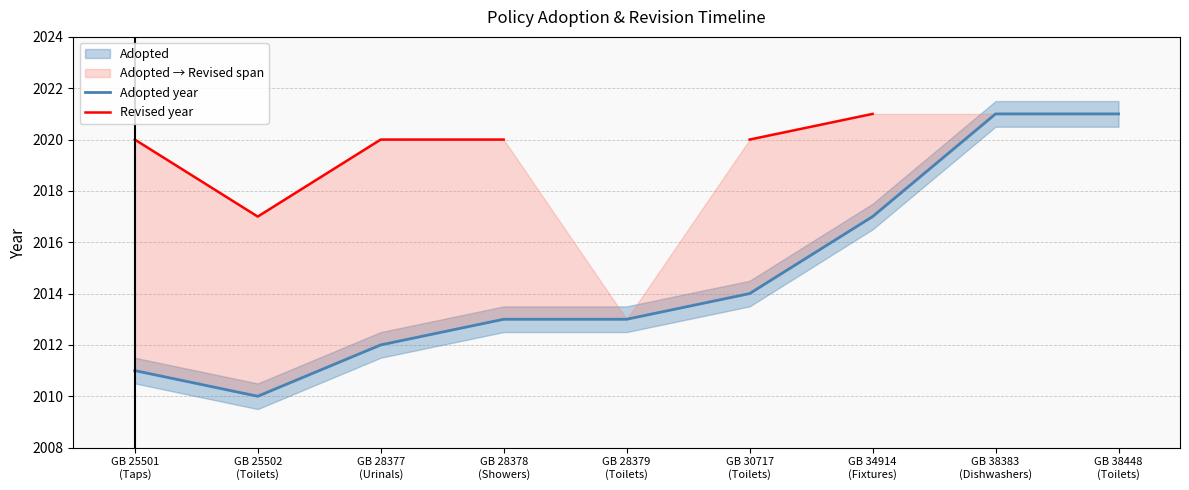

What is the minimum value for Revised year?

2017.0